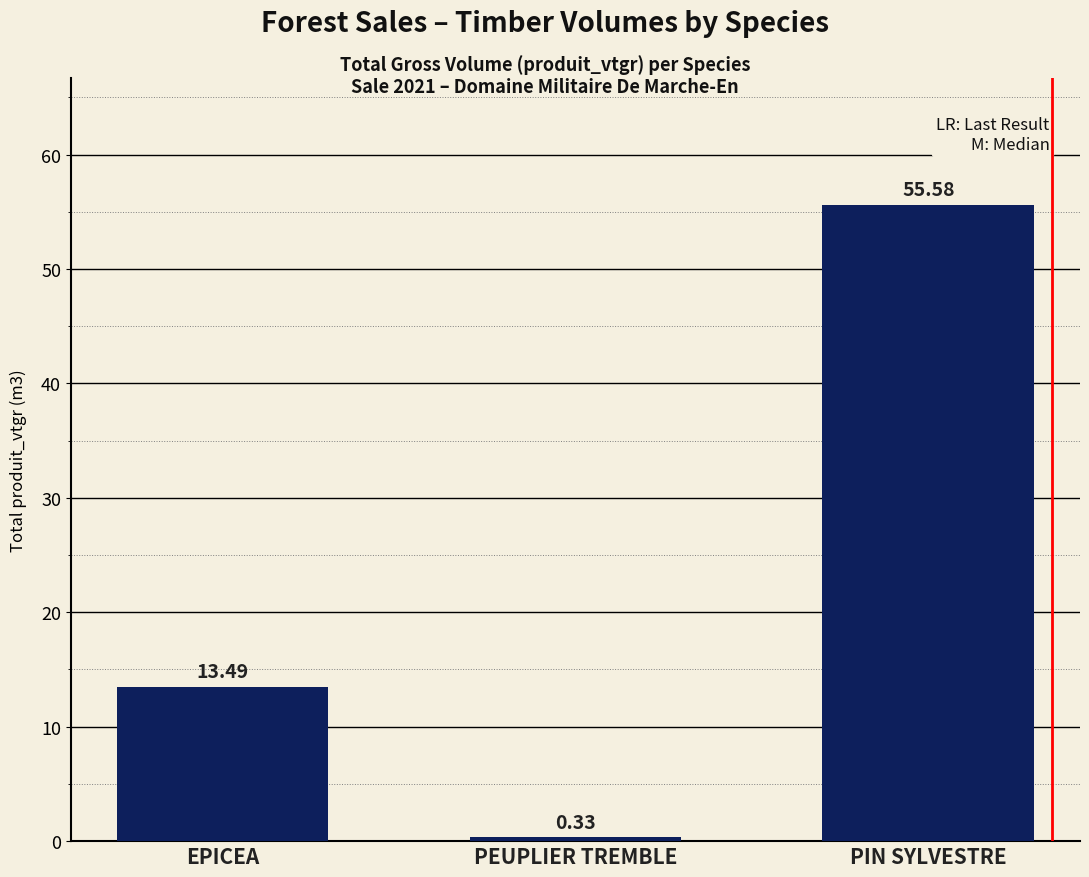

How many data points does each series have?

3